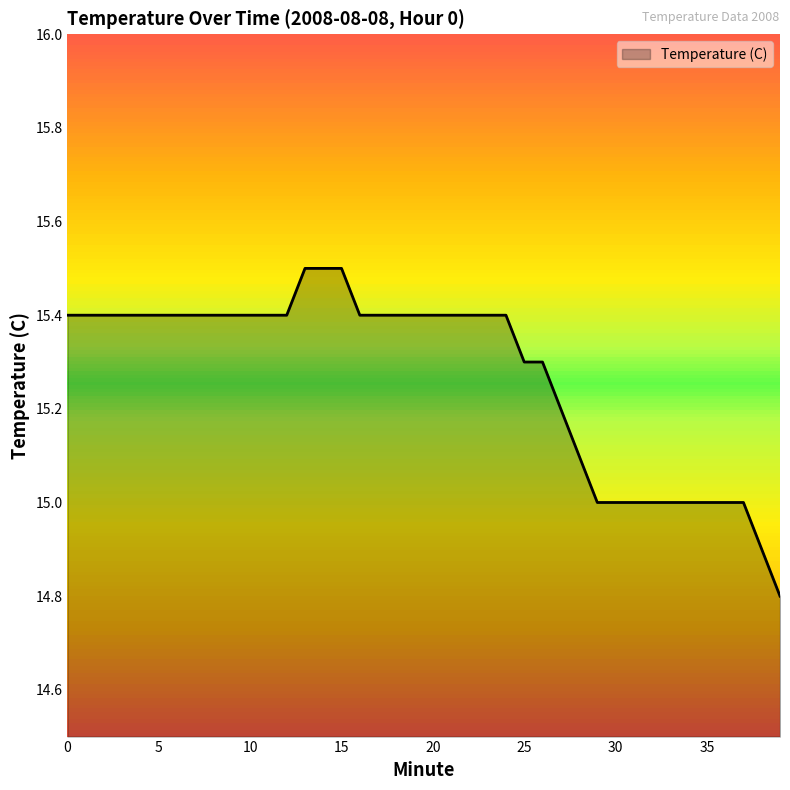

What is the maximum value shown in the chart?

15.5